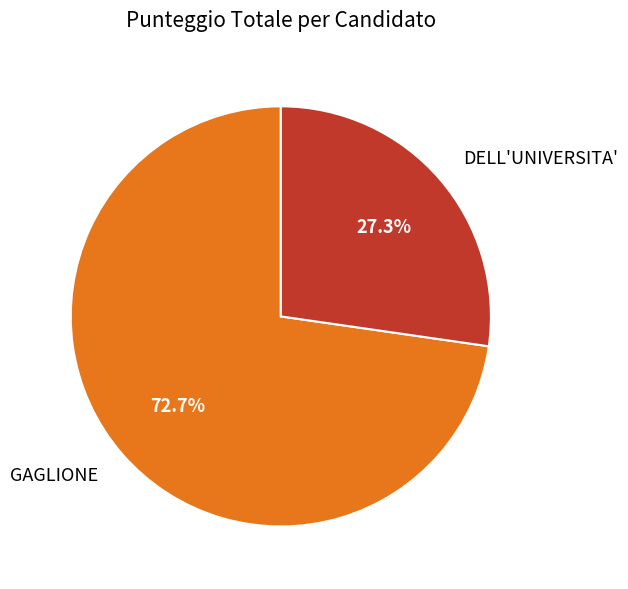

How many segments does this pie chart have?

2